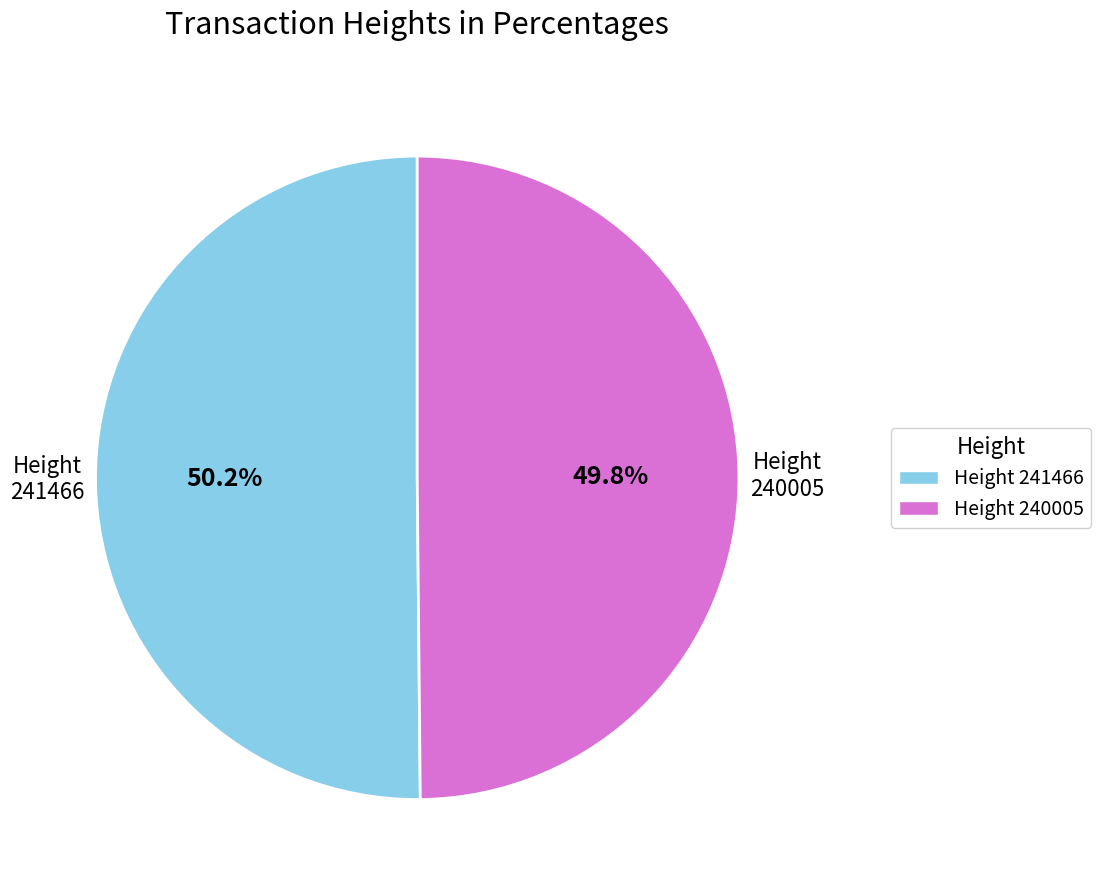

Does any single category account for the majority?

Yes